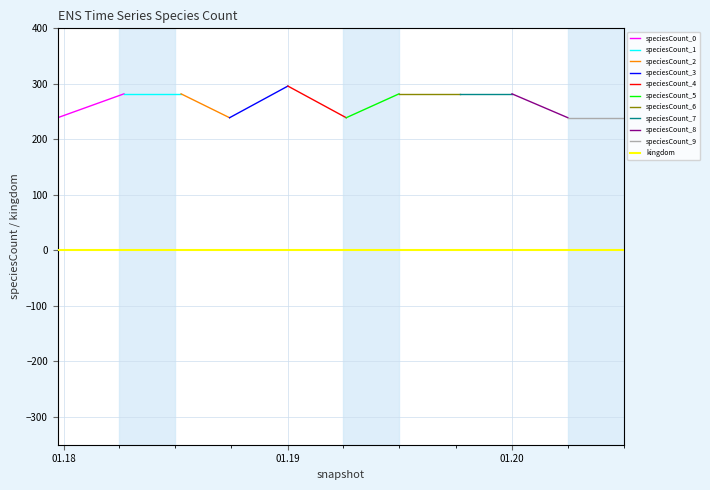

At which category is the sum across all series the highest?

2019-01-01